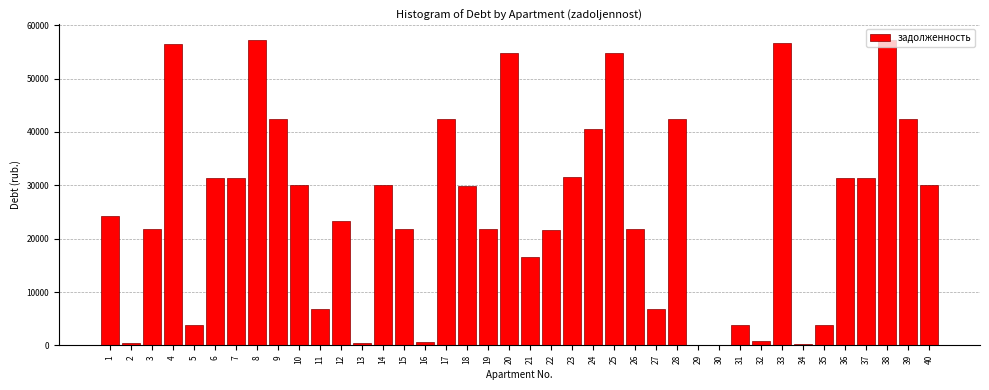

Is it true that the value at 14 is 16885.8?

False